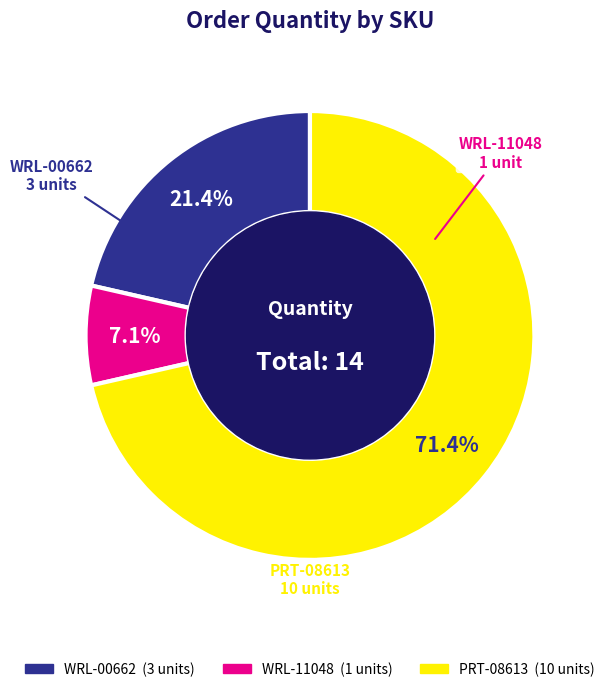

Combined, do WRL-00662 and PRT-08613 account for over 50%?

Yes